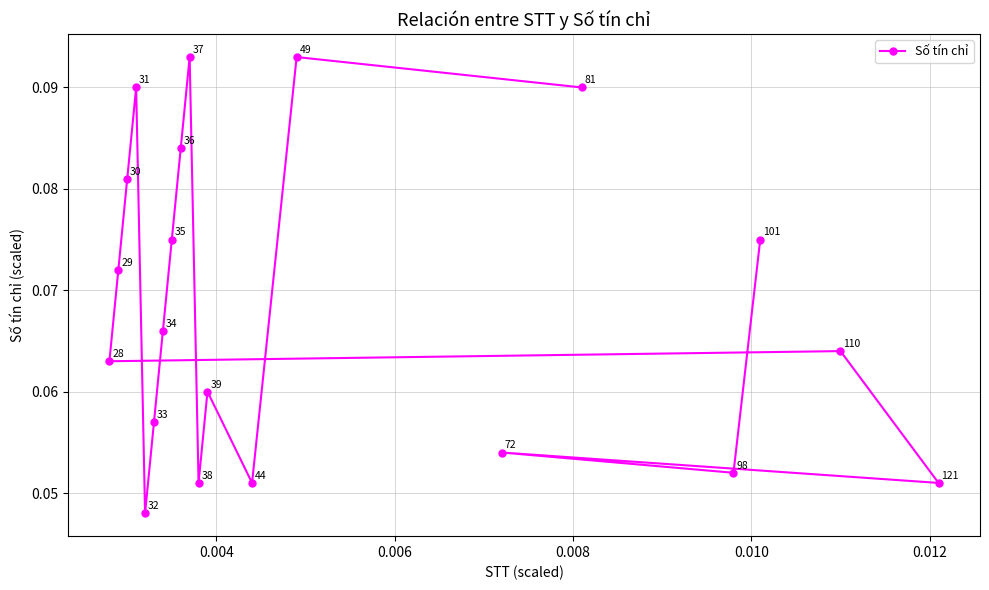

How many values are between 0 and 1?

20